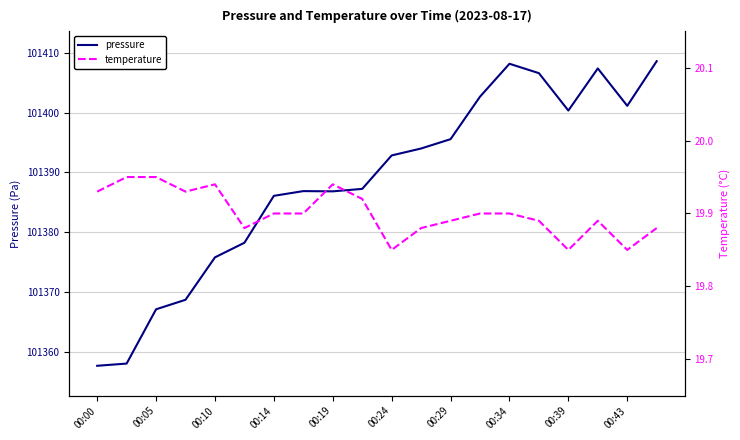

What are all the series names shown in the legend?

pressure, temperature